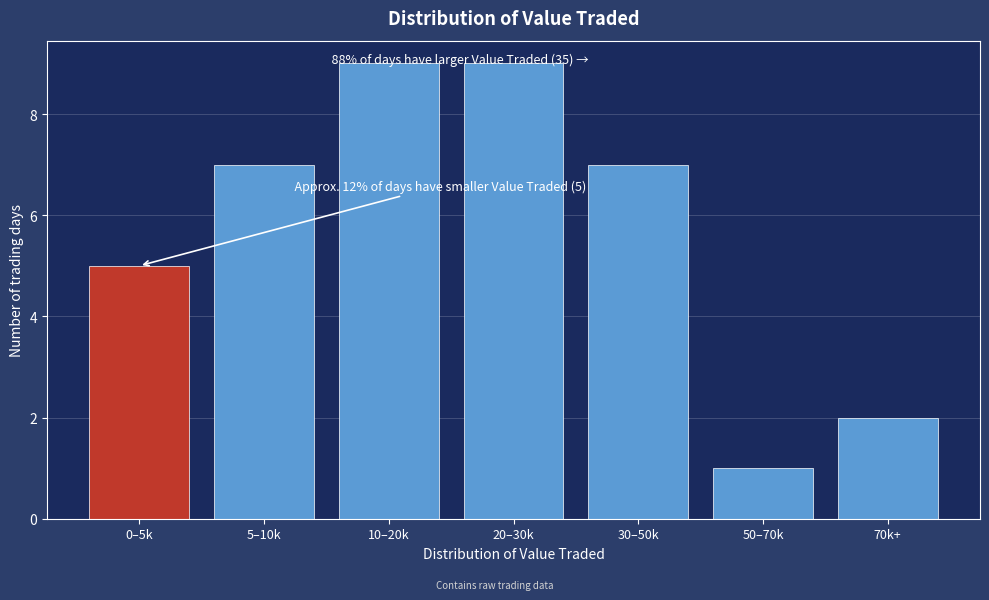

Reading left to right, transcribe all the data shown in this chart.

5	7	9	9	7	1	2